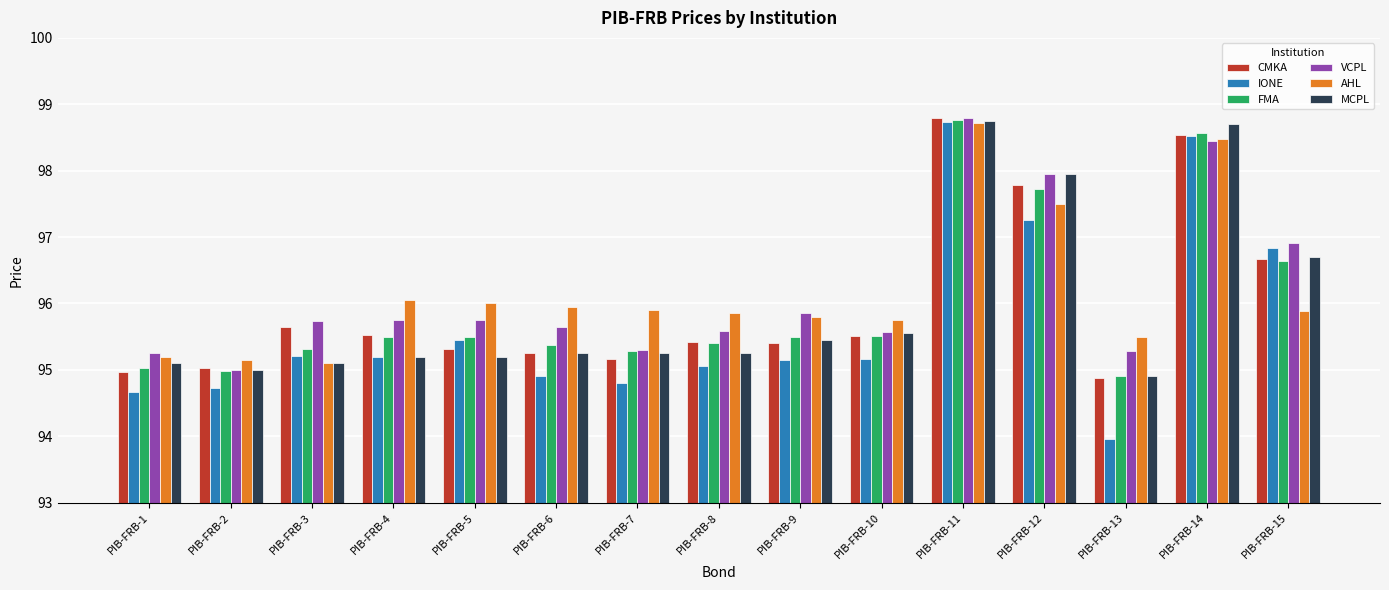

What is the greatest value displayed?

98.8